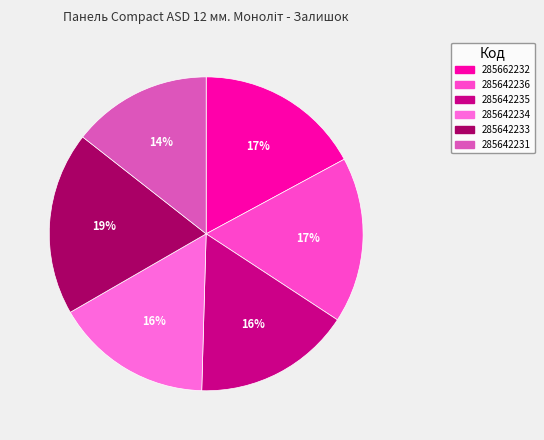

Combined, what portion of the pie is 285642235 and 285662232?

33.3%